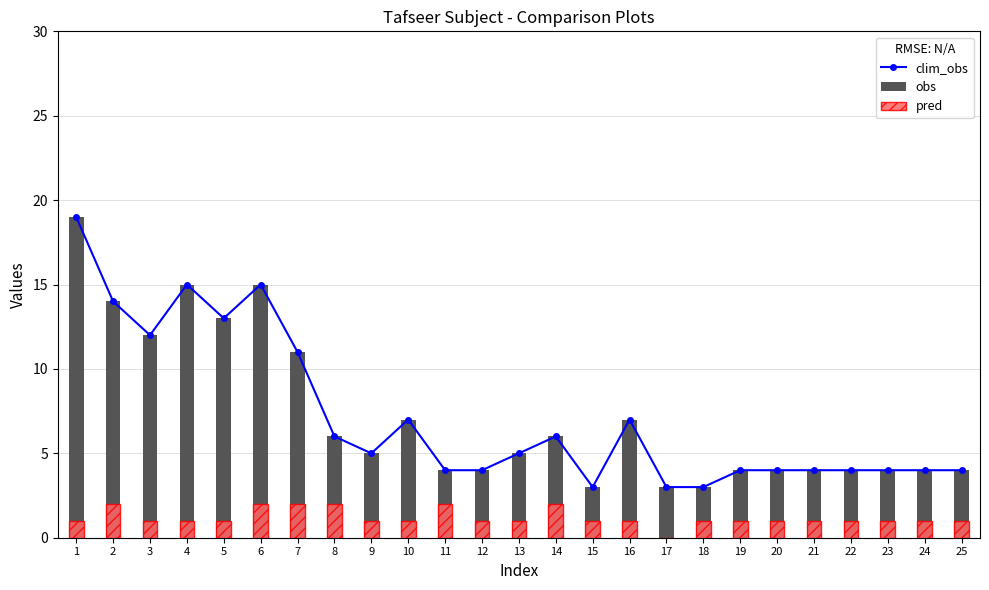

What is the value of the obs bar at the 22nd from the left?

4